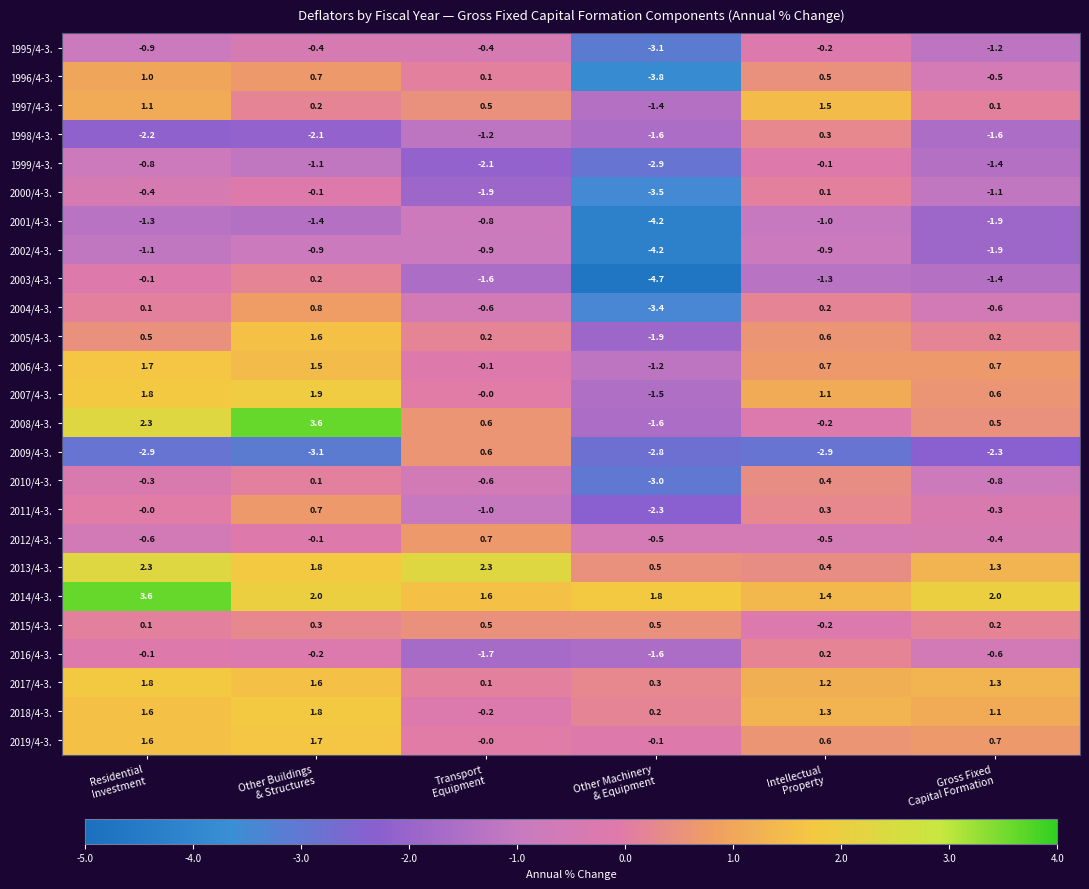

Which series has the largest total across all categories?

2014/4-3.